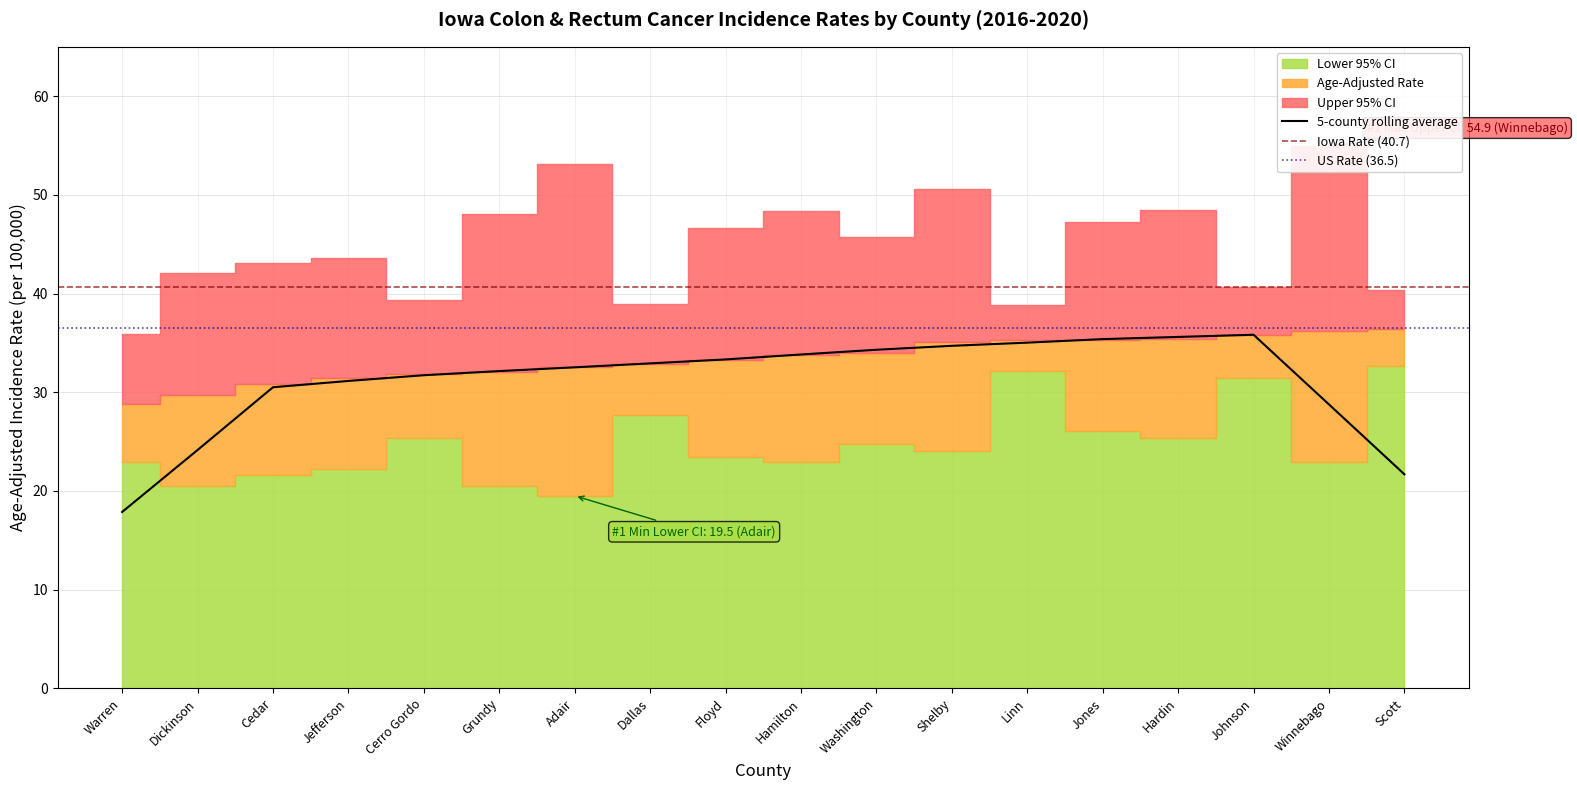

At which label is Age-Adjusted Rate closest to 32?

Grundy